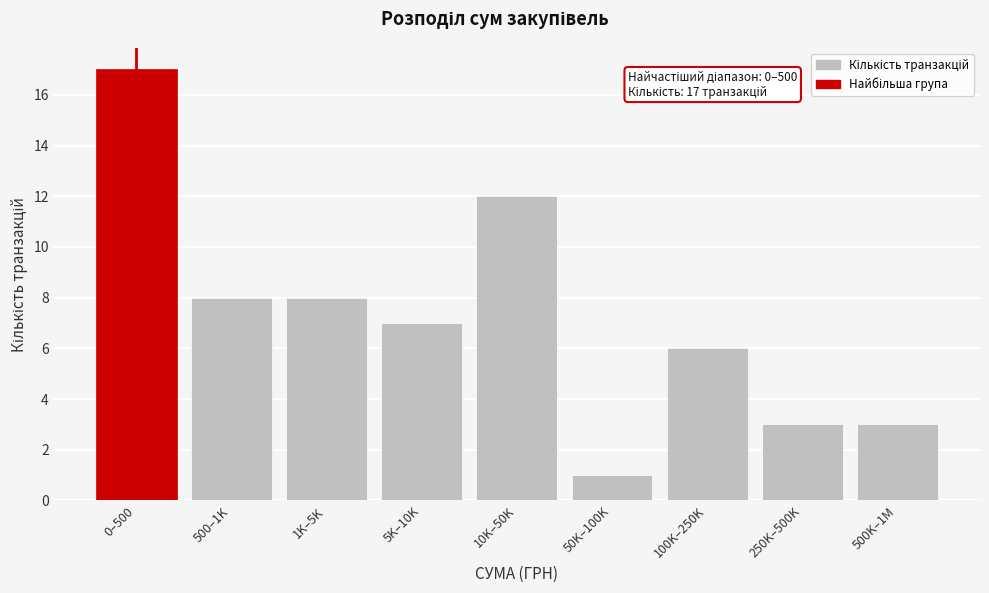

Reading left to right, transcribe all the data shown in this chart.

0–500=17	500–1K=8	1K–5K=8	5K–10K=7	10K–50K=12	50K–100K=1	100K–250K=6	250K–500K=3	500K–1M=3